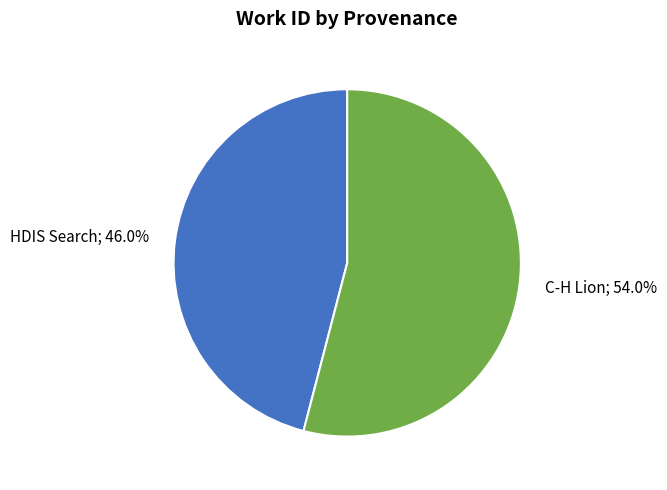

Is there any slice that represents more than half of the pie?

Yes